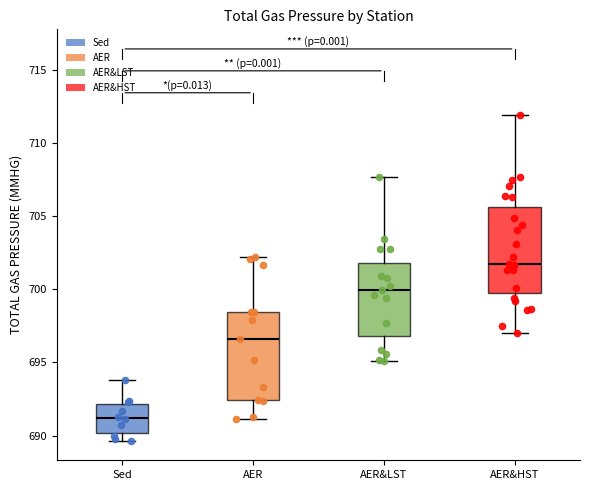

Where does the median line of the box for AER&HST sit on the y-axis? The values are not printed on the chart, so give them approximately, as read against the axis.

702.0